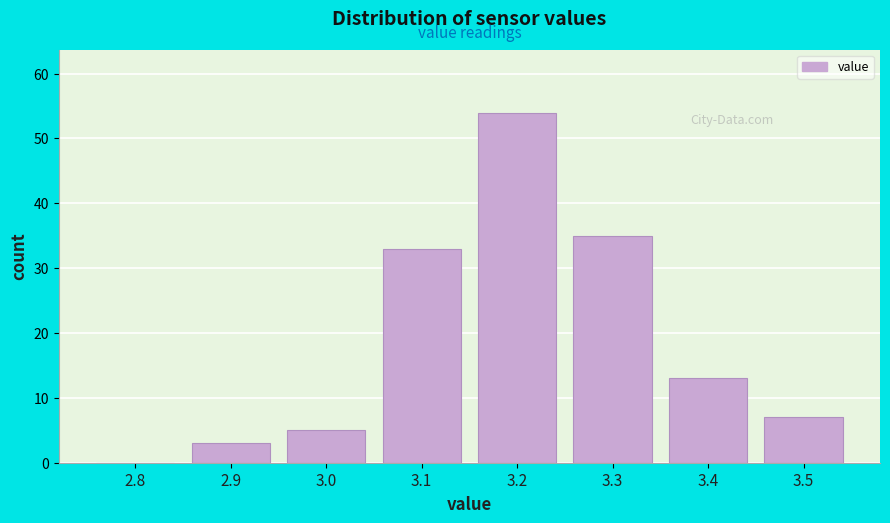

Reading right to left, extract all data points from this chart.

3.5=7	3.4=13	3.3=35	3.2=54	3.1=33	3.0=5	2.9=3	2.8=0